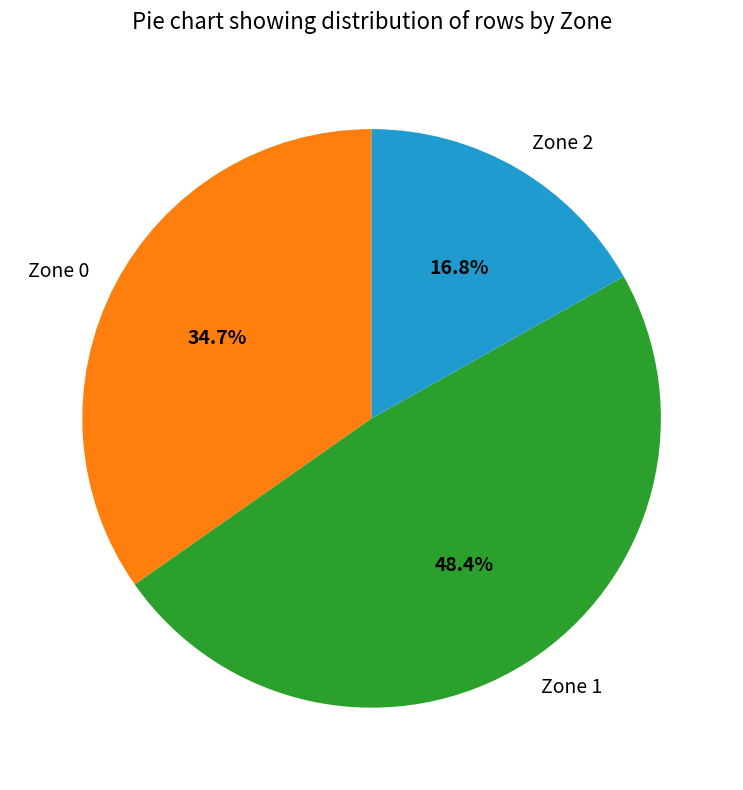

To the nearest percent, what is the difference between the largest and smallest slice percentages?

32%